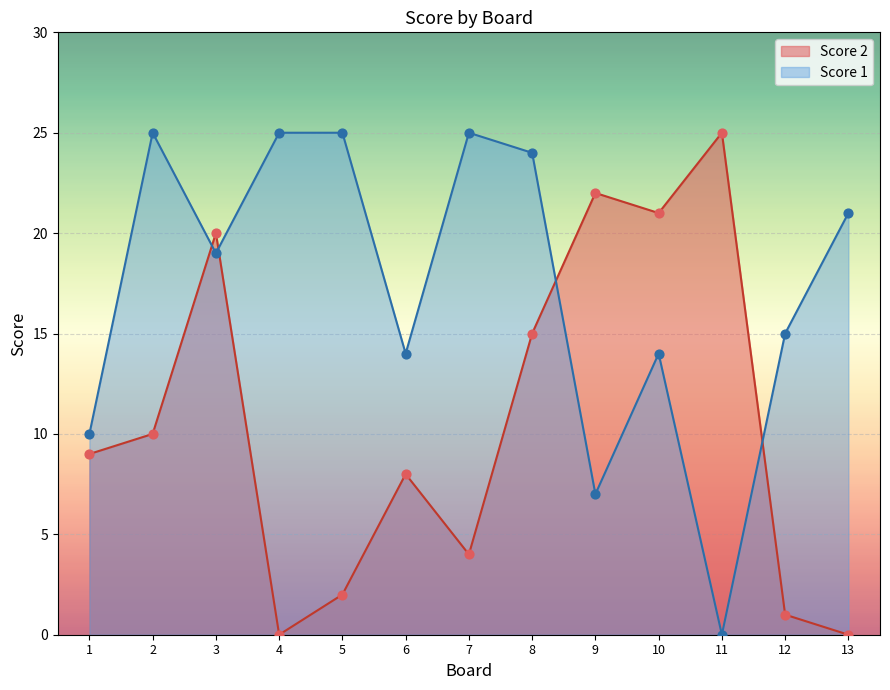

Which series has the largest Y range (max minus min)?

Score 1